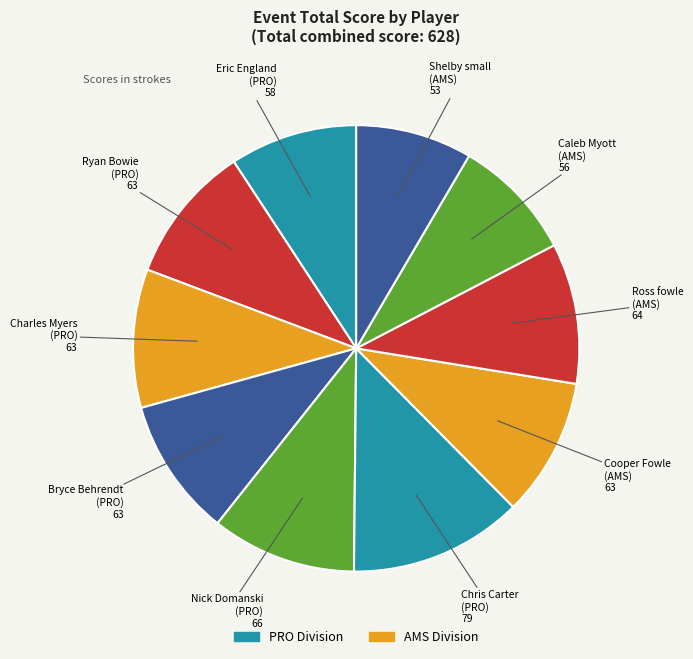

Count the number of slices in the pie.

10